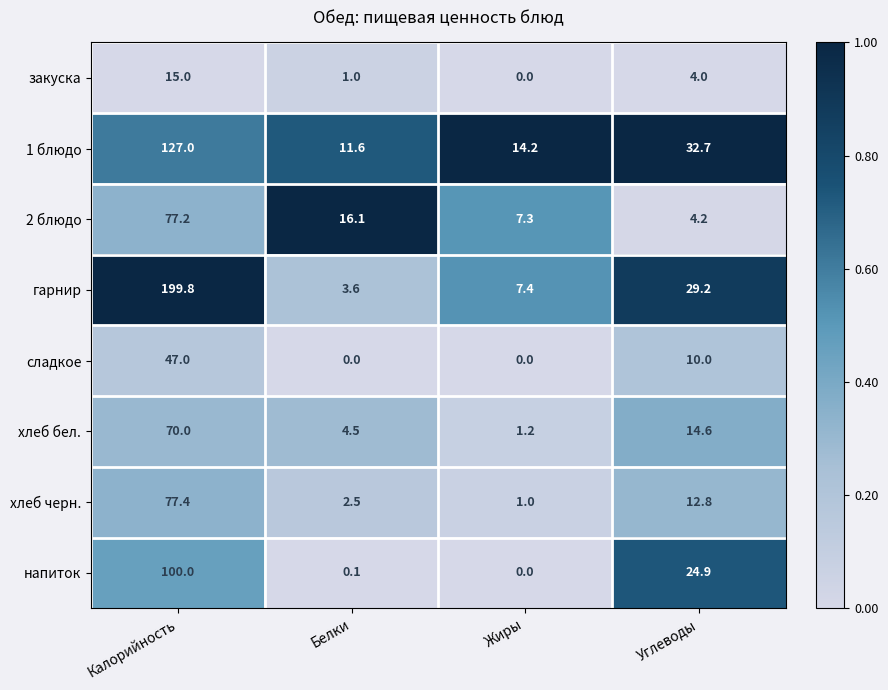

How many data points in хлеб бел. are above 14?

2